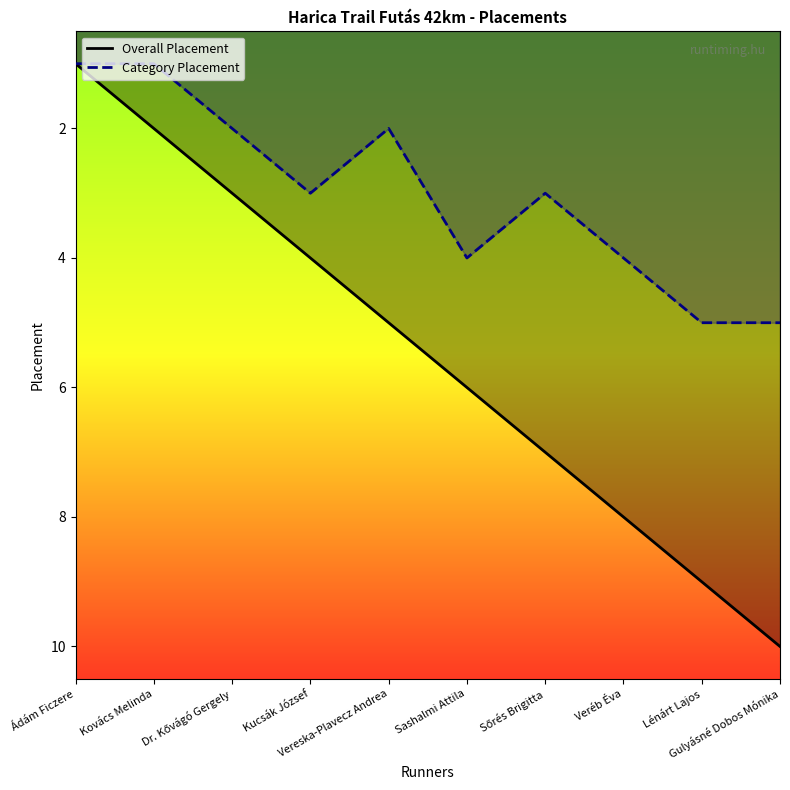

True or false: Overall Placement and Category Placement intersect in this chart.

False